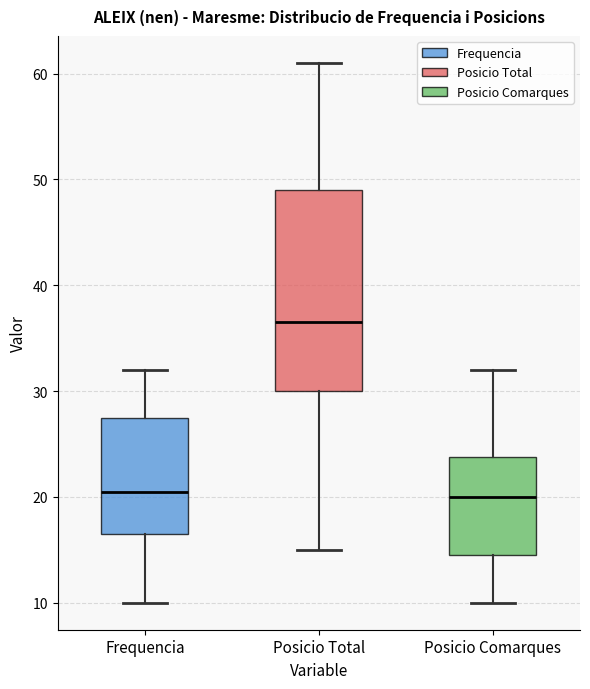

Reading left to right, transcribe this box plot: for each box, give where its median line is, the range the box spans, and where its two whiskers end, as read against the y-axis. The values are not printed on the chart, so give them approximately, as read against the axis.

Frequencia: median 21, box 17 to 28, whiskers 10 to 32
Posicio Total: median 37, box 30 to 49, whiskers 15 to 61
Posicio Comarques: median 20, box 15 to 24, whiskers 10 to 32